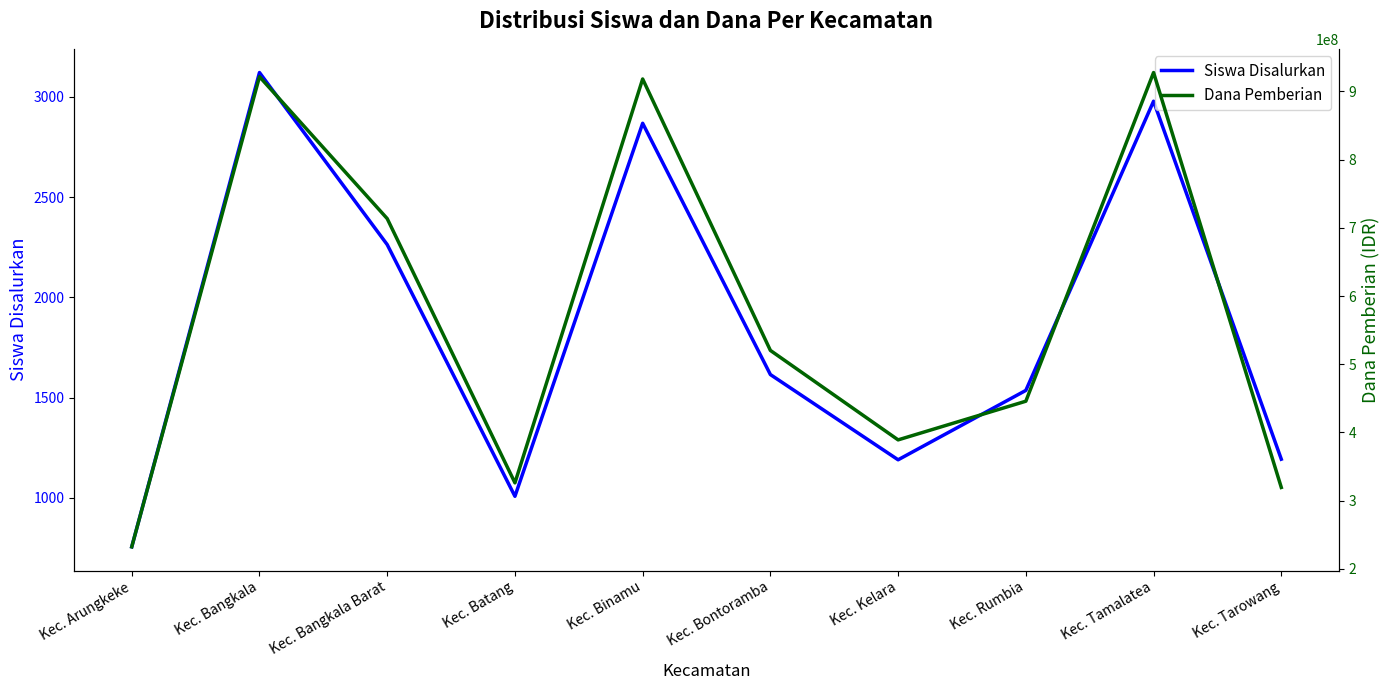

Where is Dana Pemberian nearest to the value 579937500?

Kec. Bontoramba